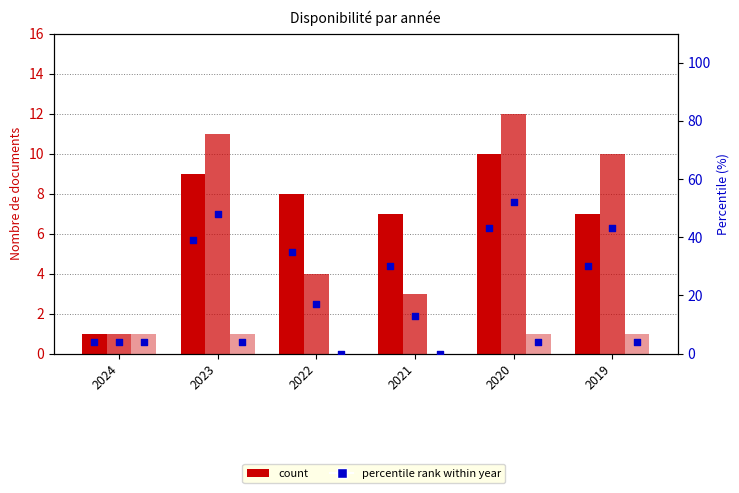

Is the value of % disponible at 2024 greater than the value of disponible at 2019?

No